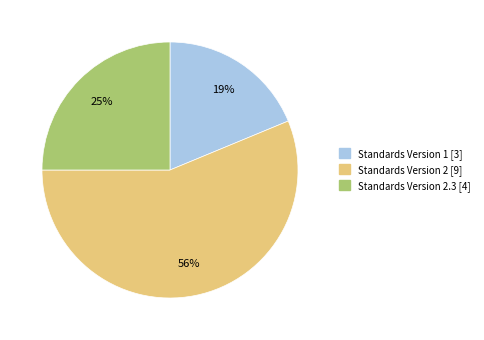

Does any single category account for the majority?

Yes